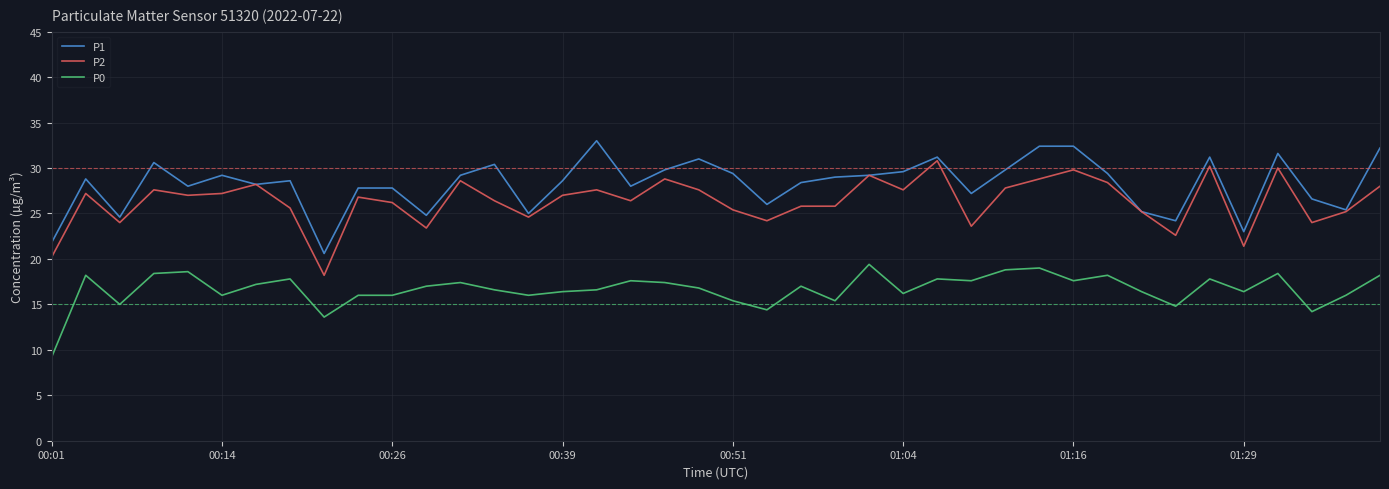

Which series has the largest total across all categories?

P1